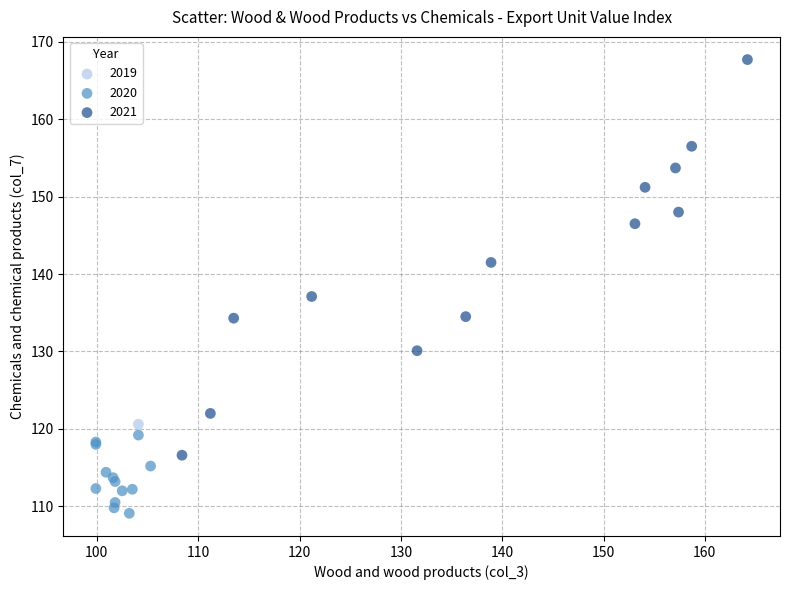

Which series reaches the minimum Y coordinate?

2020